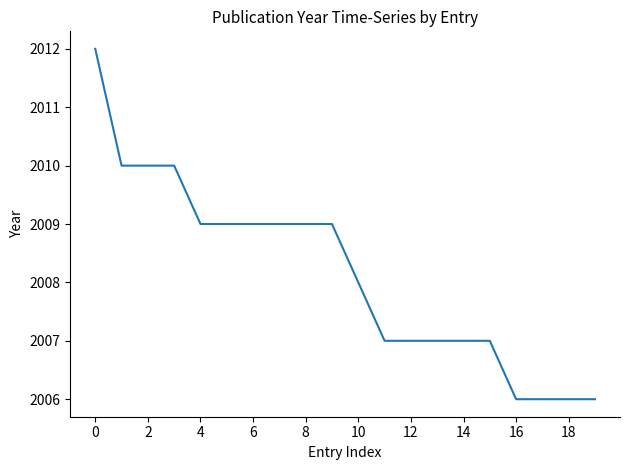

What is the difference between the maximum and minimum values?

6